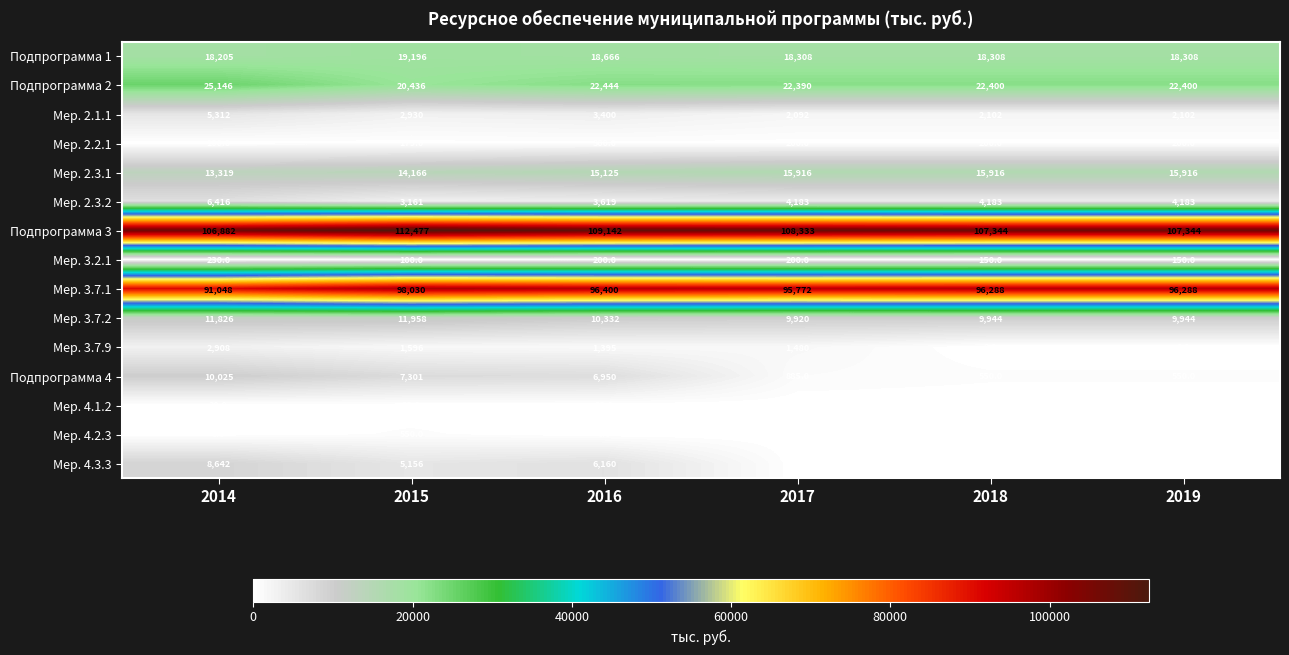

List the series in order of their peak value, highest first.

Подпрограмма 3, Мер. 3.7.1, Подпрограмма 2, Подпрограмма 1, Мер. 2.3.1, Мер. 3.7.2, Подпрограмма 4, Мер. 4.3.3, Мер. 2.3.2, Мер. 2.1.1, Мер. 3.7.9, Мер. 4.2.3, Мер. 2.2.1, Мер. 3.2.1, Мер. 4.1.2